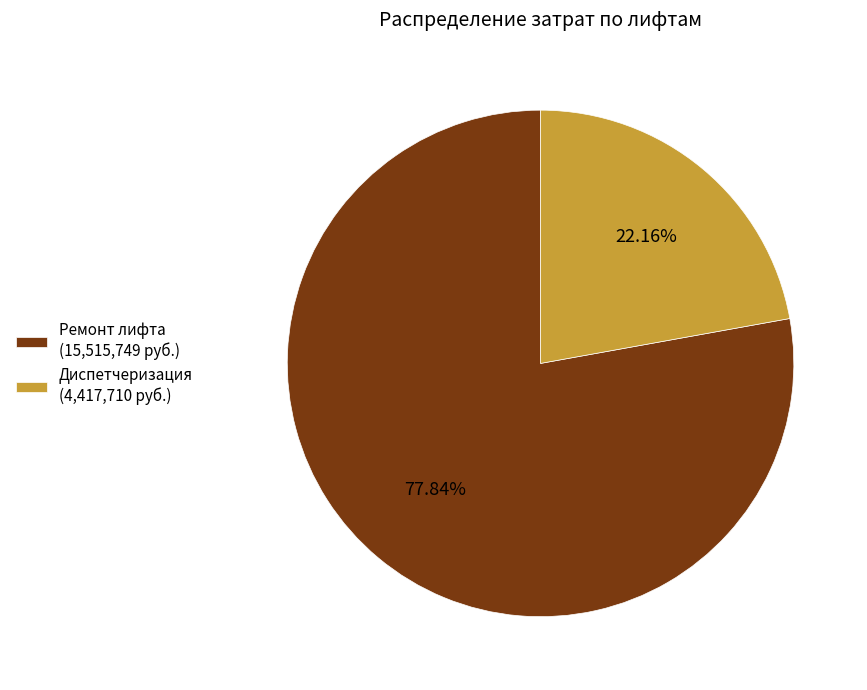

What percentage do Ремонт лифта and Диспетчеризация together represent?

100.0%